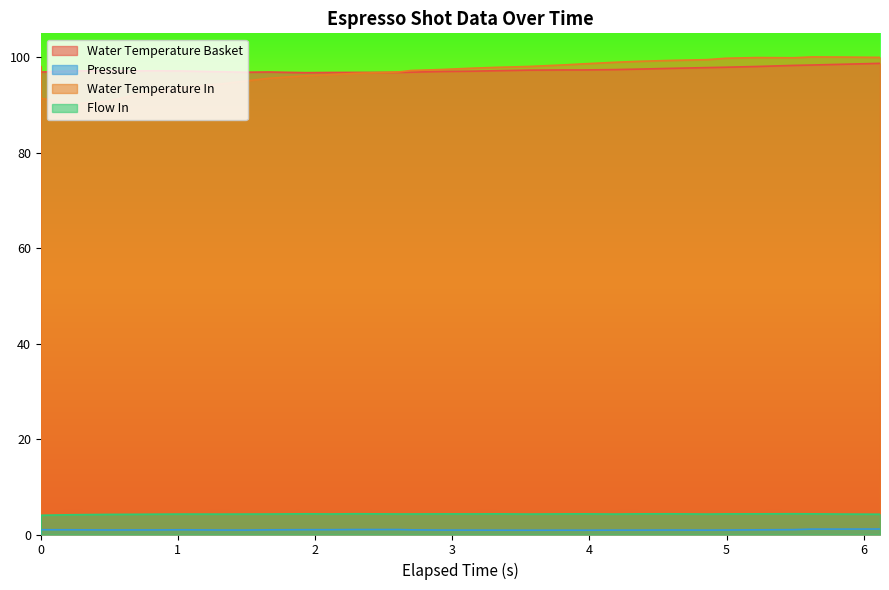

Is the value of water_temperature_basket at 6.119 greater than the value of water_temperature_in at 5.489?

No